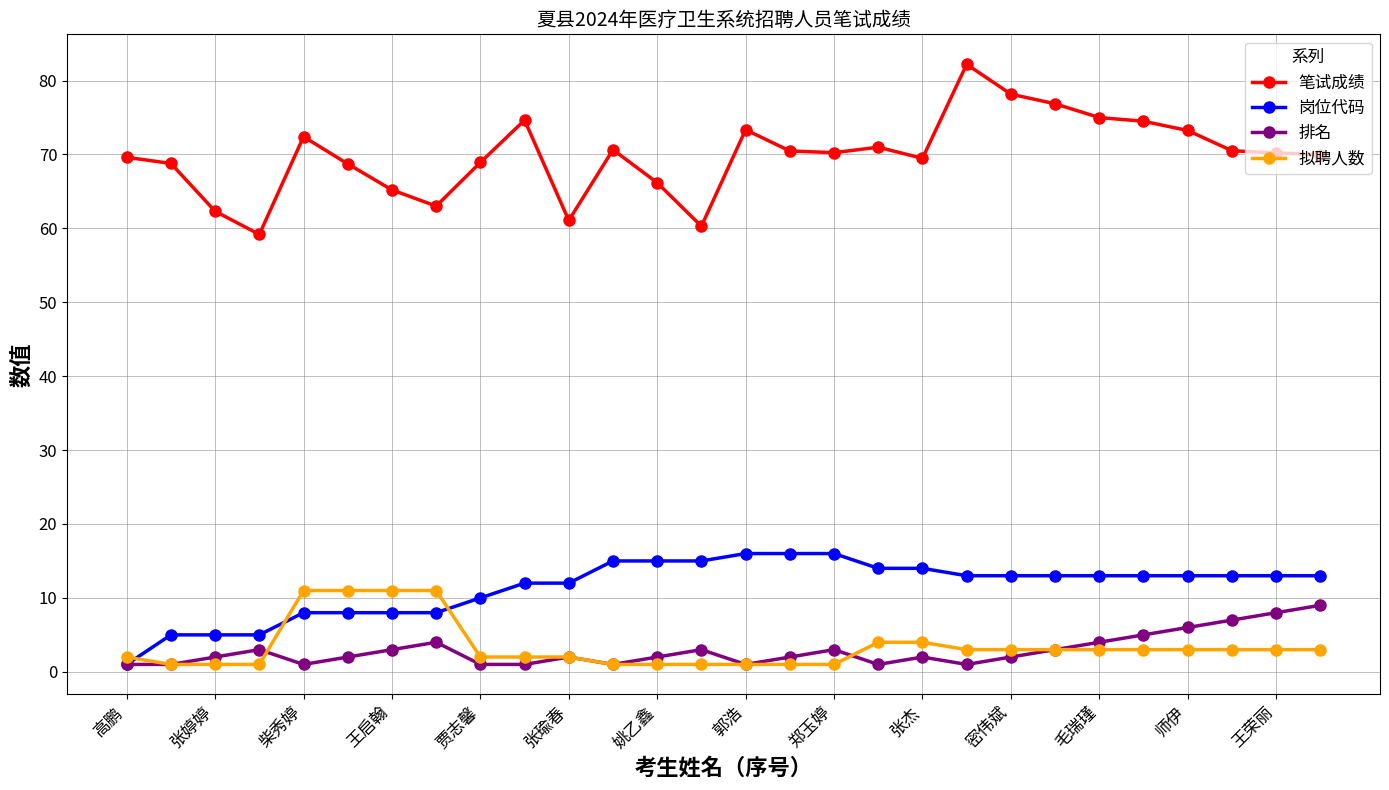

Count the number of categories in the chart.

28